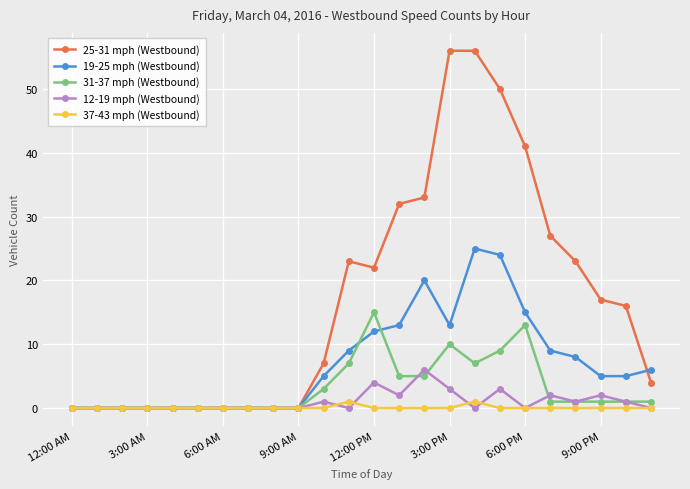

Rank the series by their maximum value, from lowest to highest.

37-43 mph (Westbound), 12-19 mph (Westbound), 31-37 mph (Westbound), 19-25 mph (Westbound), 25-31 mph (Westbound)